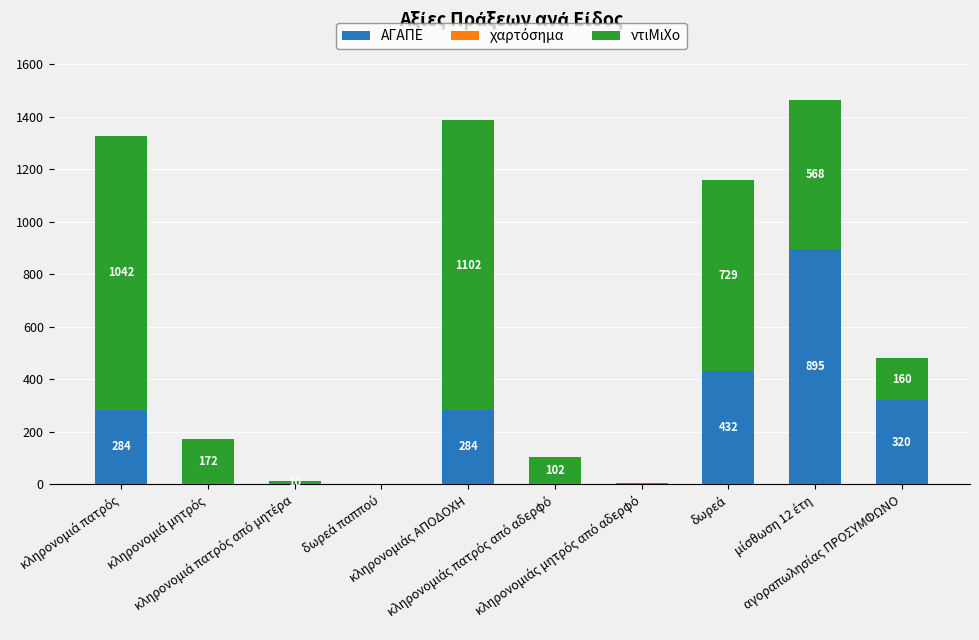

Count the number of data series in this chart.

3